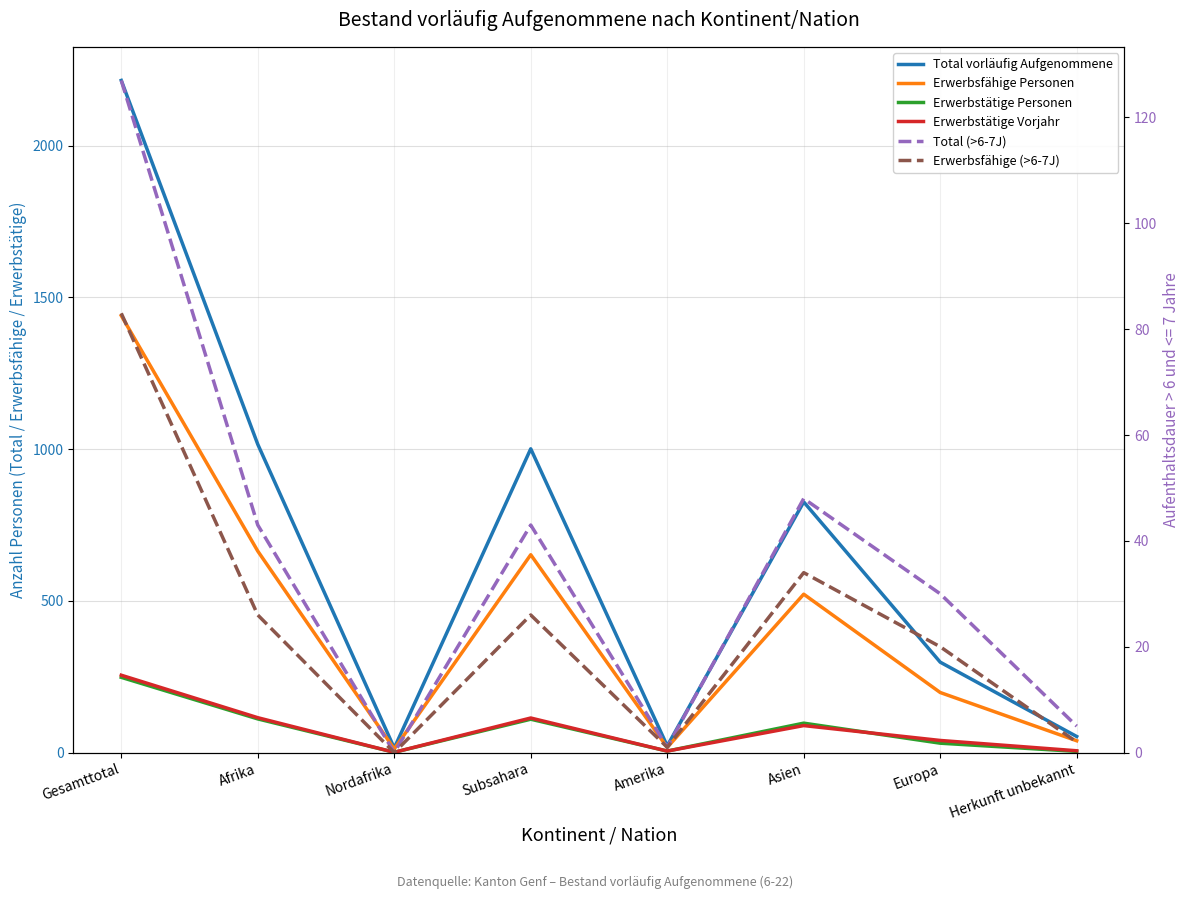

How many series are shown in this chart?

6